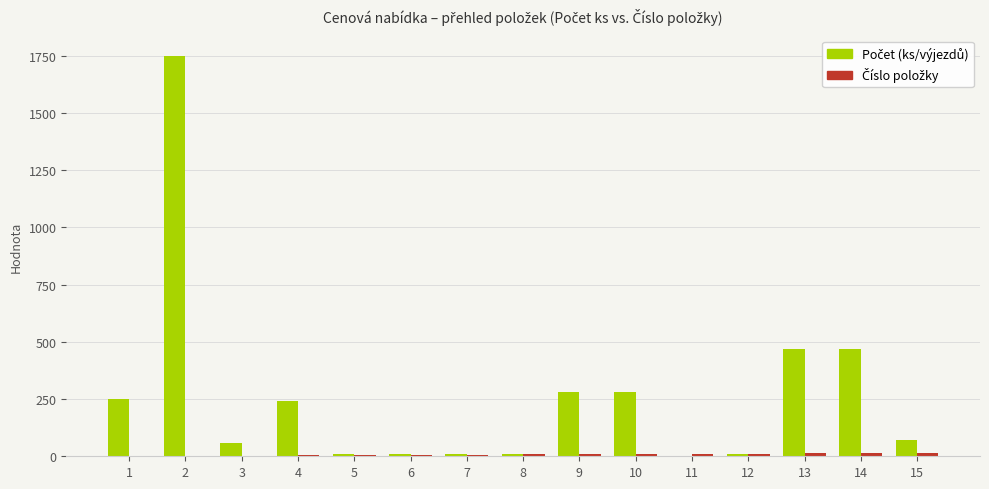

Where does the Počet (ks/výjezdů) series first go above 71?

1